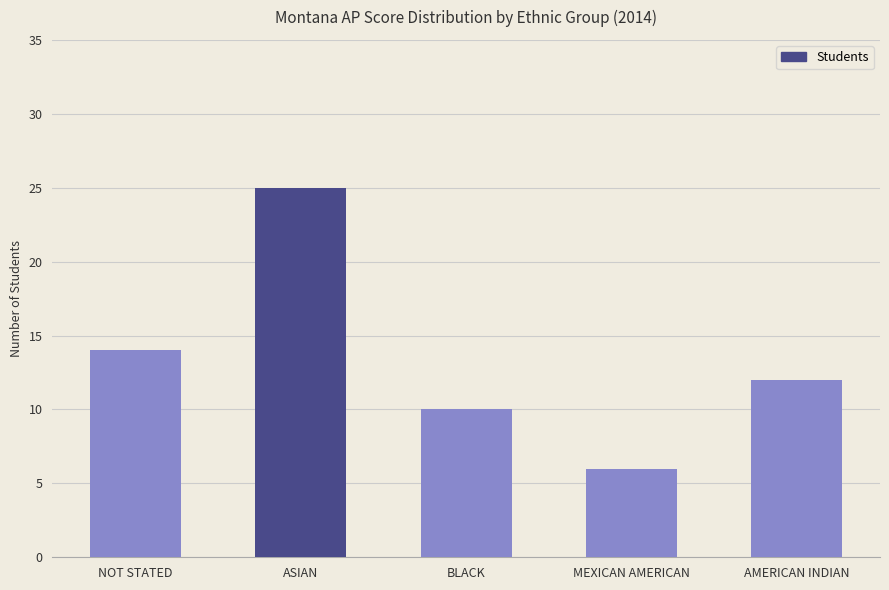

Are the bars grouped side by side (vs. stacked)?

No